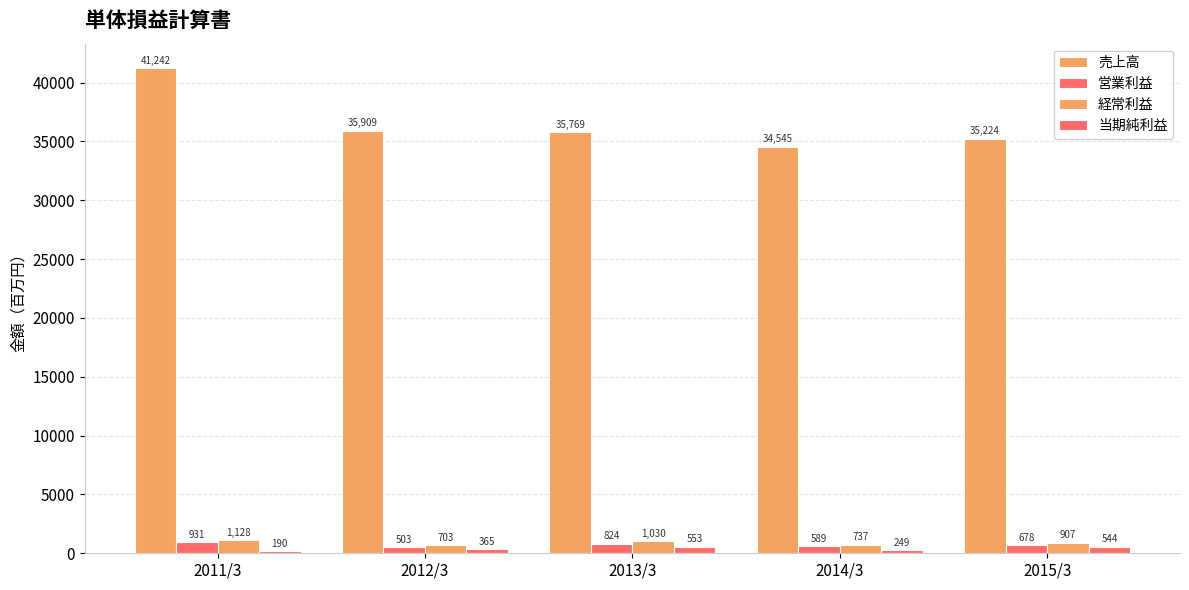

The 営業利益 series shows 824 at 2013/3. True or false?

True